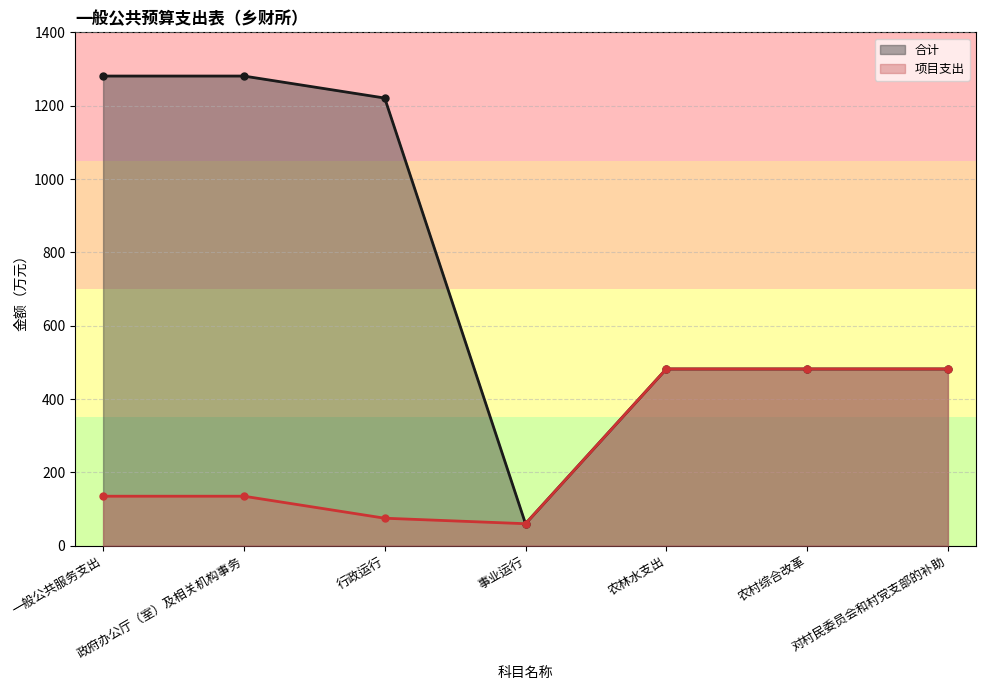

Is the value of 项目支出 at 对村民委员会和村党支部的补助 greater than the value of 合计 at 政府办公厅（室）及相关机构事务?

No